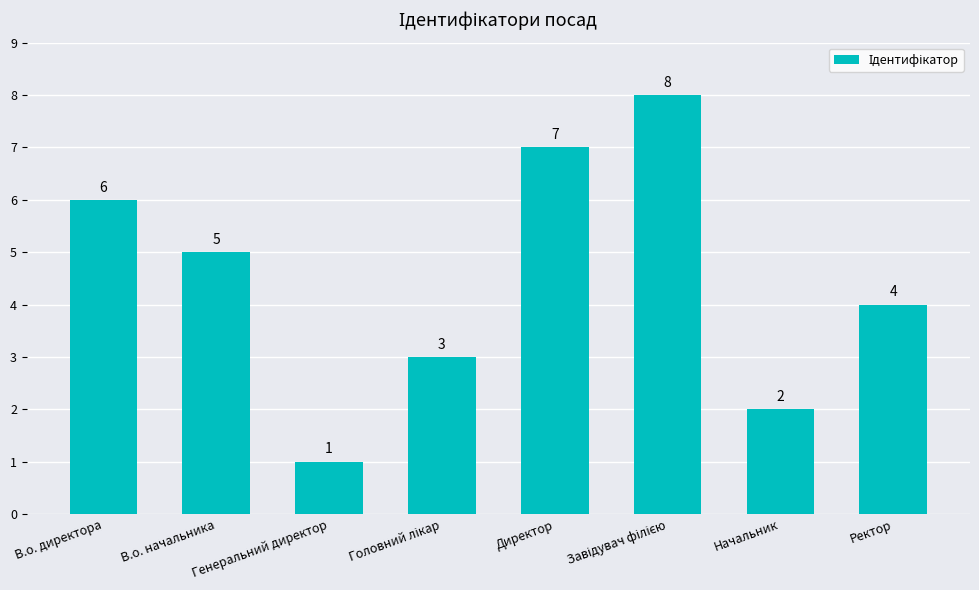

Count the values in the range 3 to 7.

5